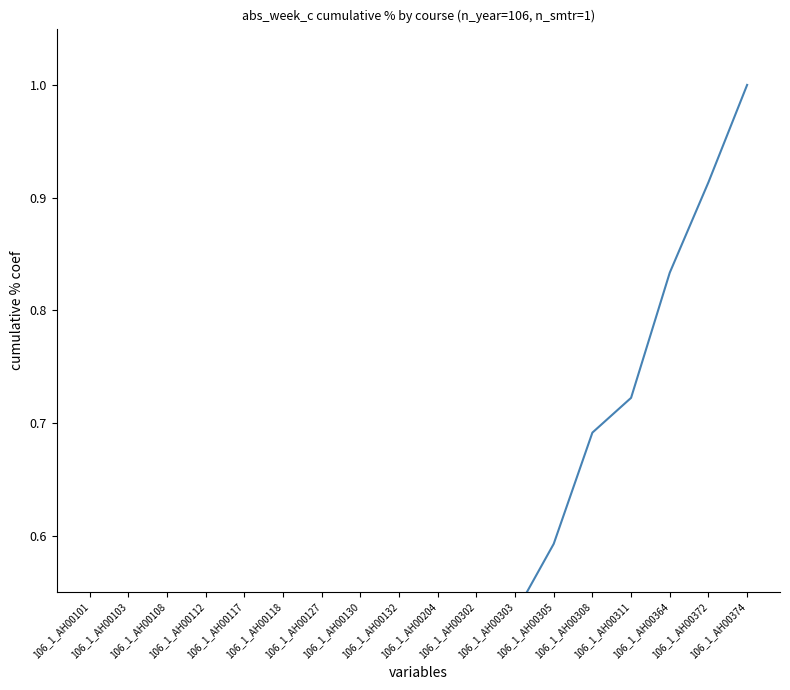

List the labels in order of value, largest first.

106_1_AH00374, 106_1_AH00372, 106_1_AH00364, 106_1_AH00311, 106_1_AH00308, 106_1_AH00305, 106_1_AH00303, 106_1_AH00302, 106_1_AH00204, 106_1_AH00132, 106_1_AH00130, 106_1_AH00127, 106_1_AH00118, 106_1_AH00117, 106_1_AH00112, 106_1_AH00108, 106_1_AH00103, 106_1_AH00101